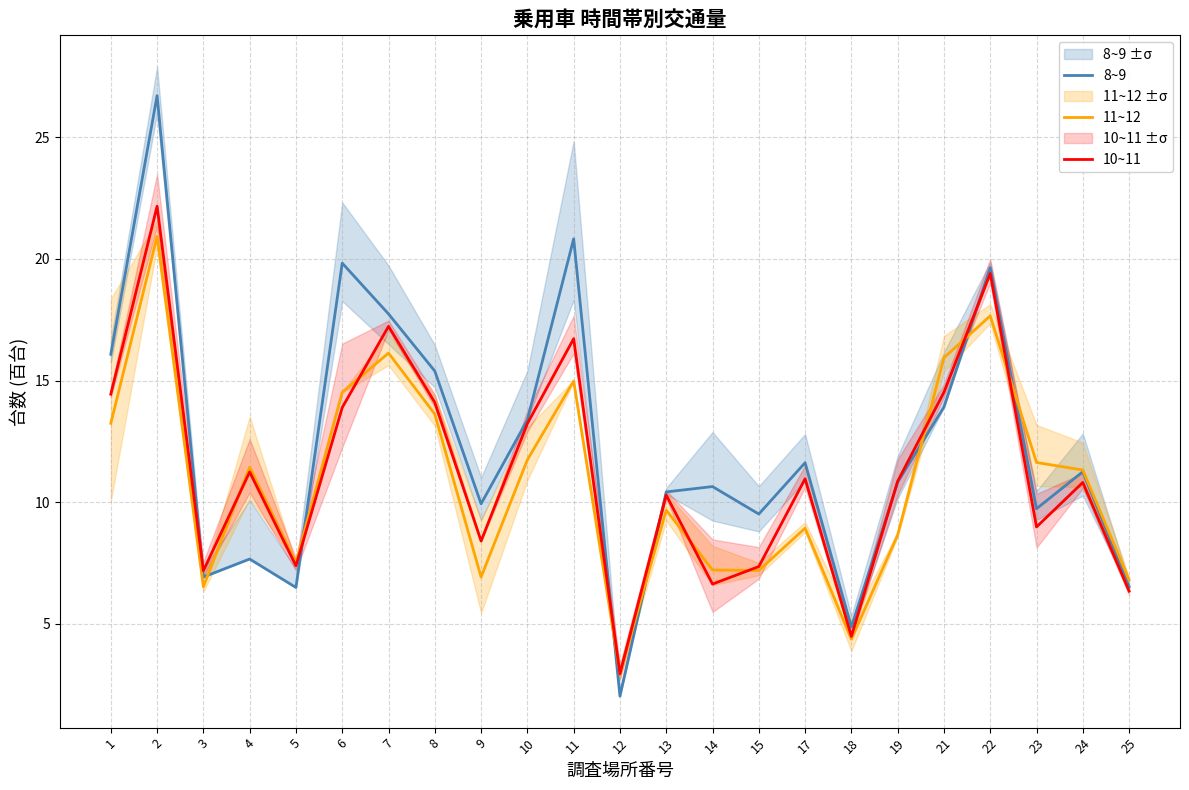

True or false: 8~9 has a value of 11.2 at 24.

True